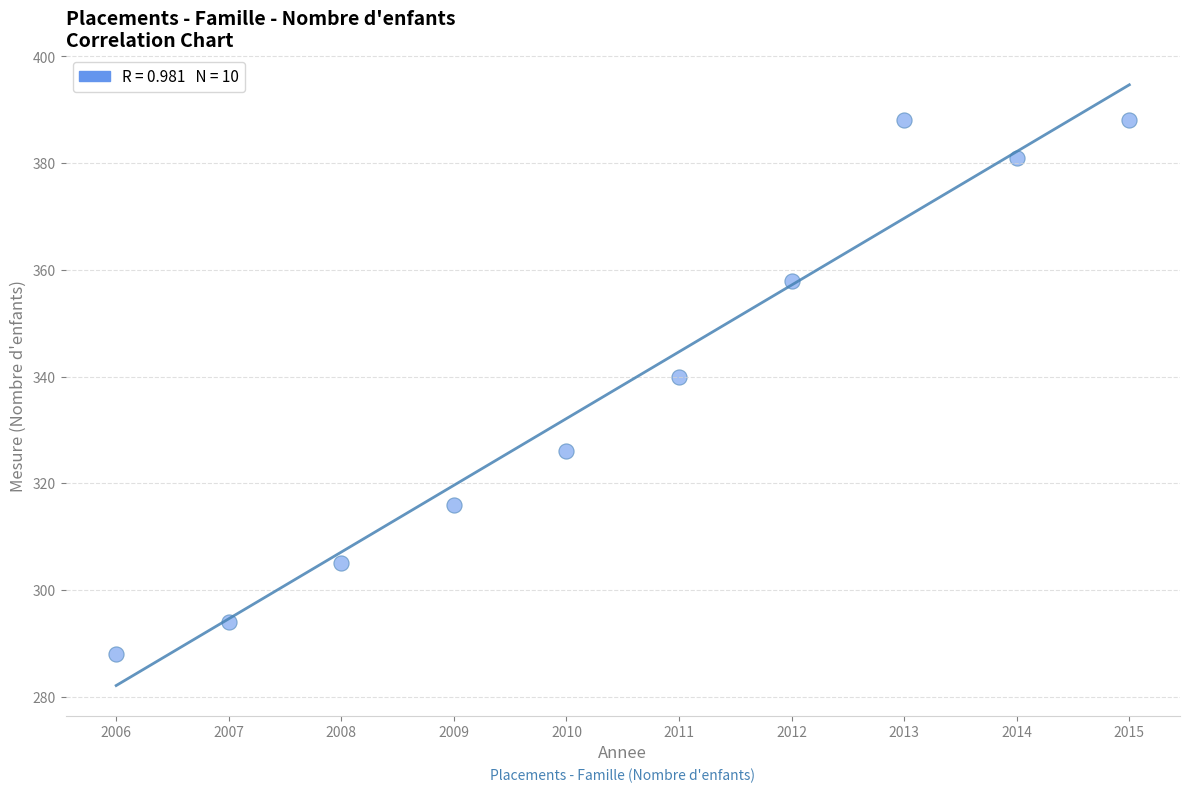

What is the range of Y values (max minus min)?

100